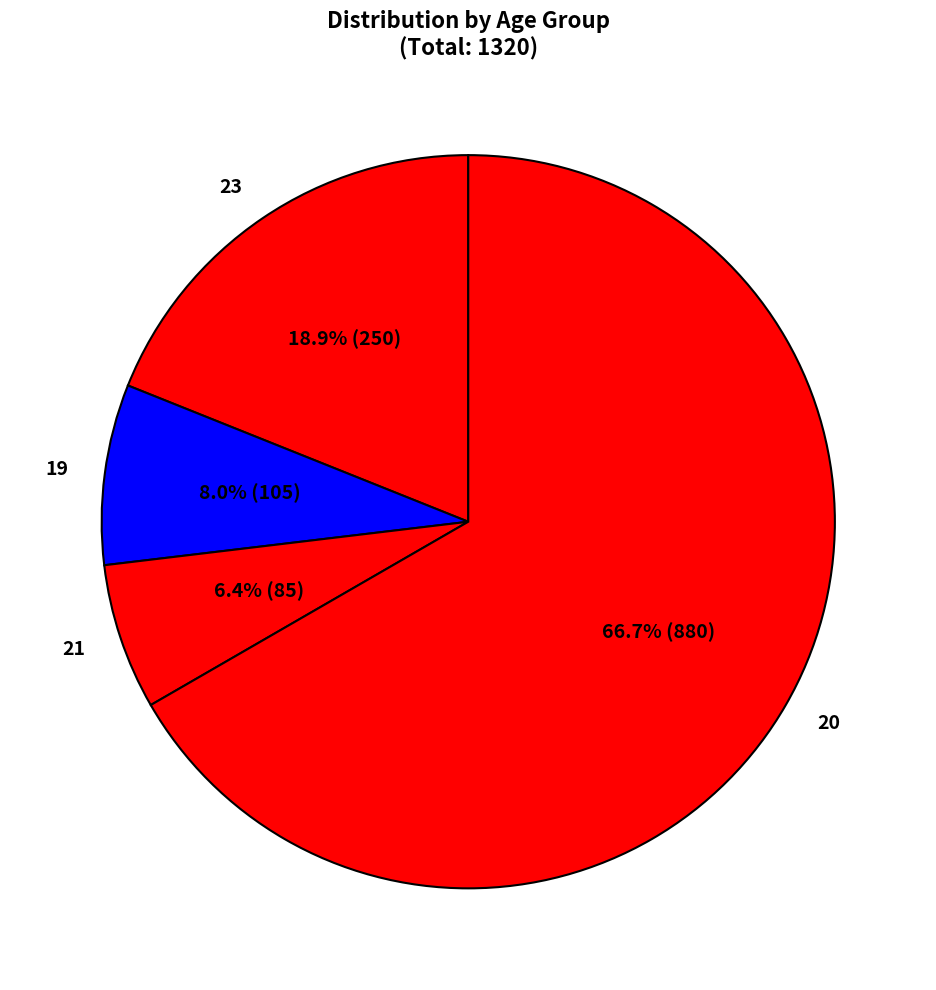

Is the sum of 21 and 19 greater than half?

No